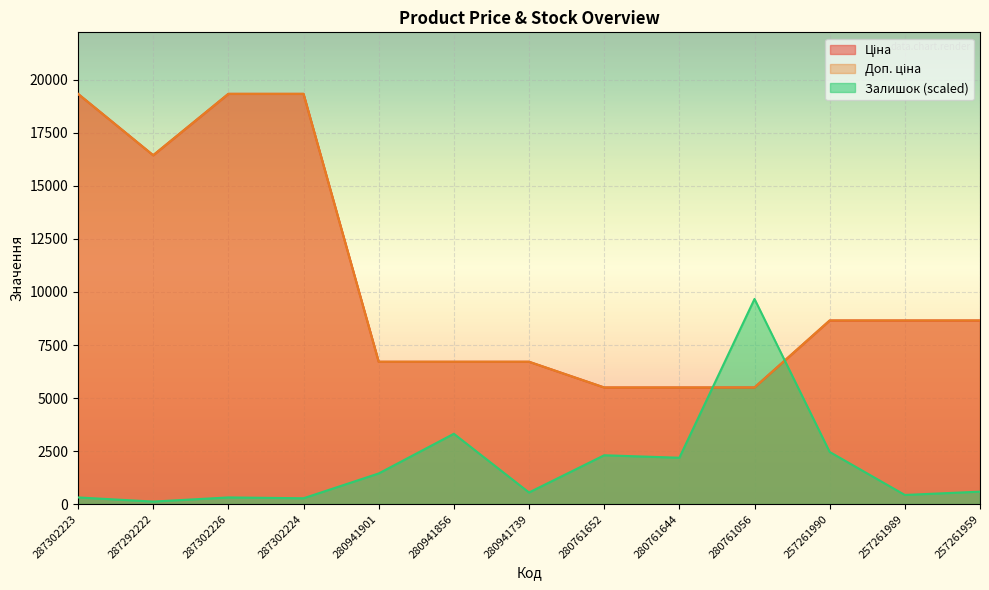

At which category does Залишок reach its first local valley?

287292222